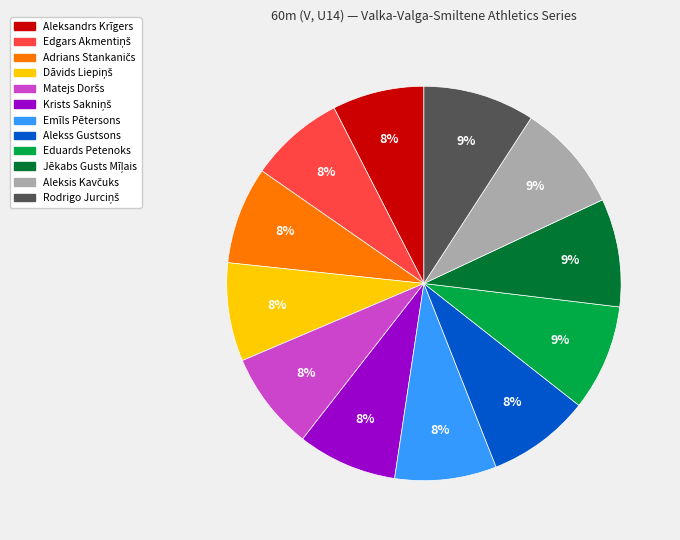

How many slices are in this pie chart?

12